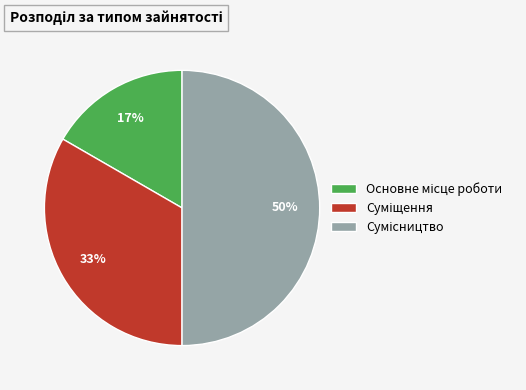

To the nearest percent, what is the difference between the largest and smallest slice percentages?

33%